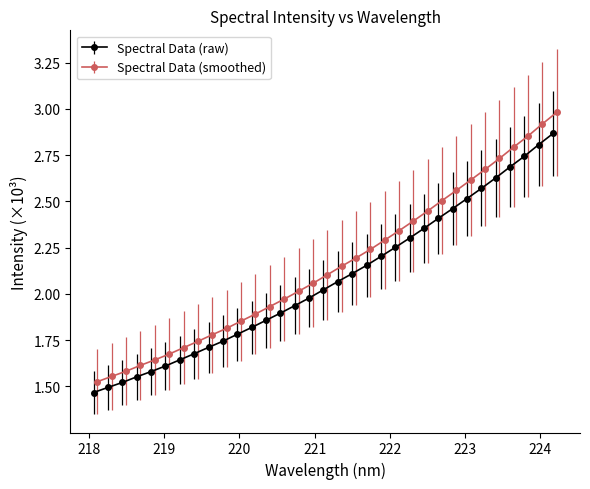

Count the number of categories in the chart.

33